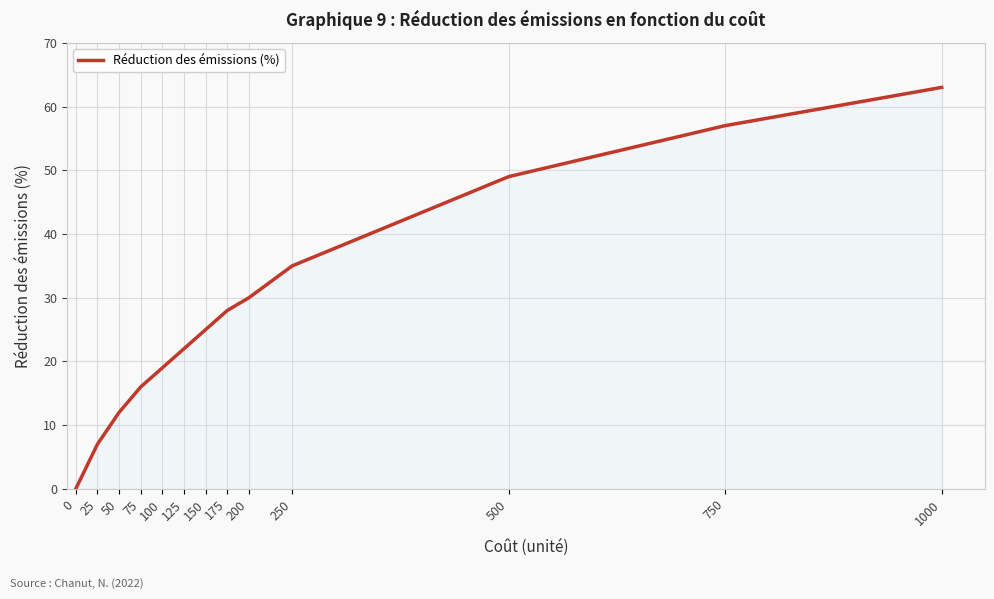

What is the change in value from 125 to 1000?

+41